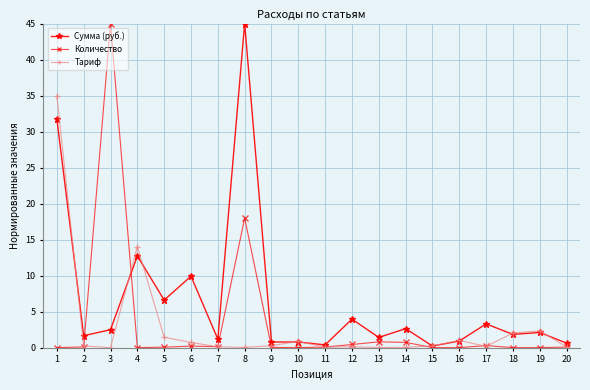

Is the value of Количество at 15 greater than the value of Сумма (руб.) at 14?

No